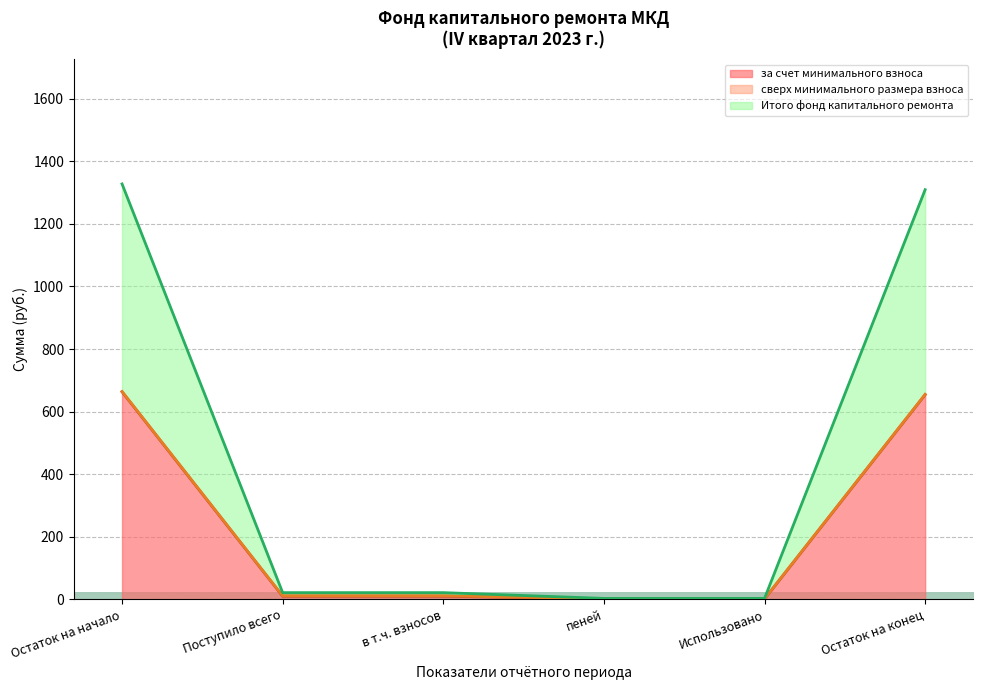

Does the chart display data point markers on the line(s)?

No